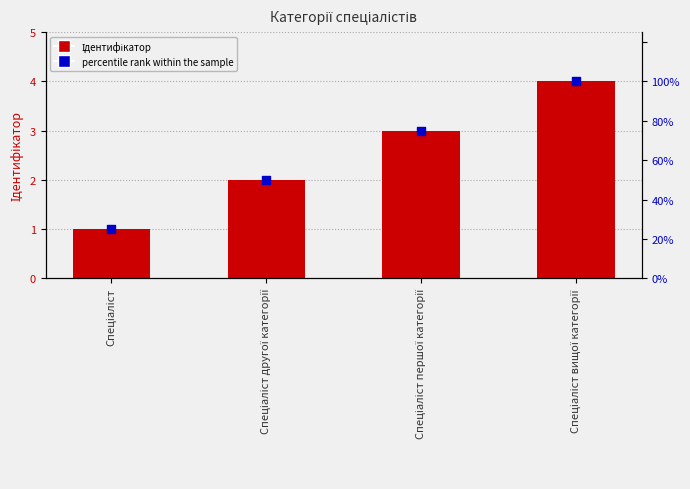

Which series has the largest total across all categories?

percentile rank within the sample